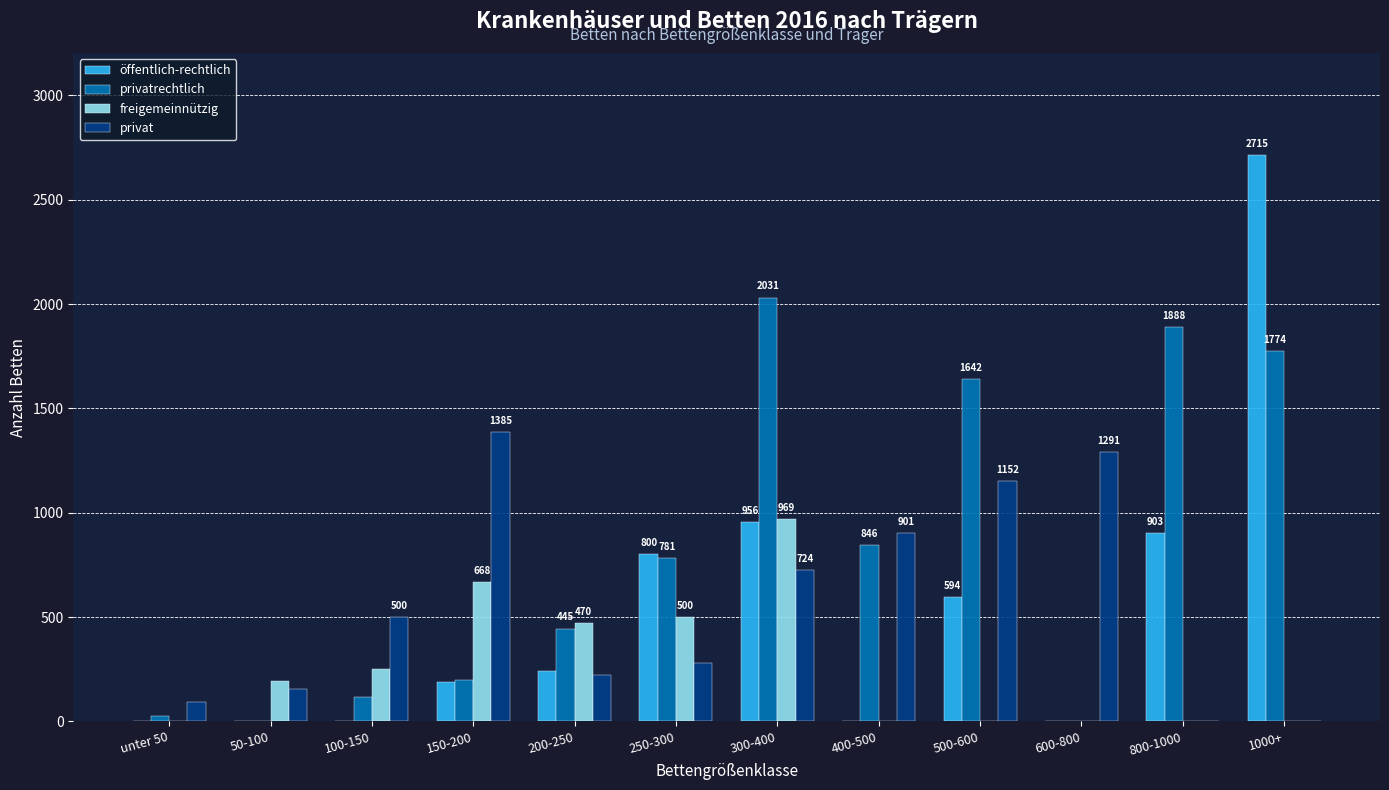

Which series has the largest total across all categories?

privatrechtlich